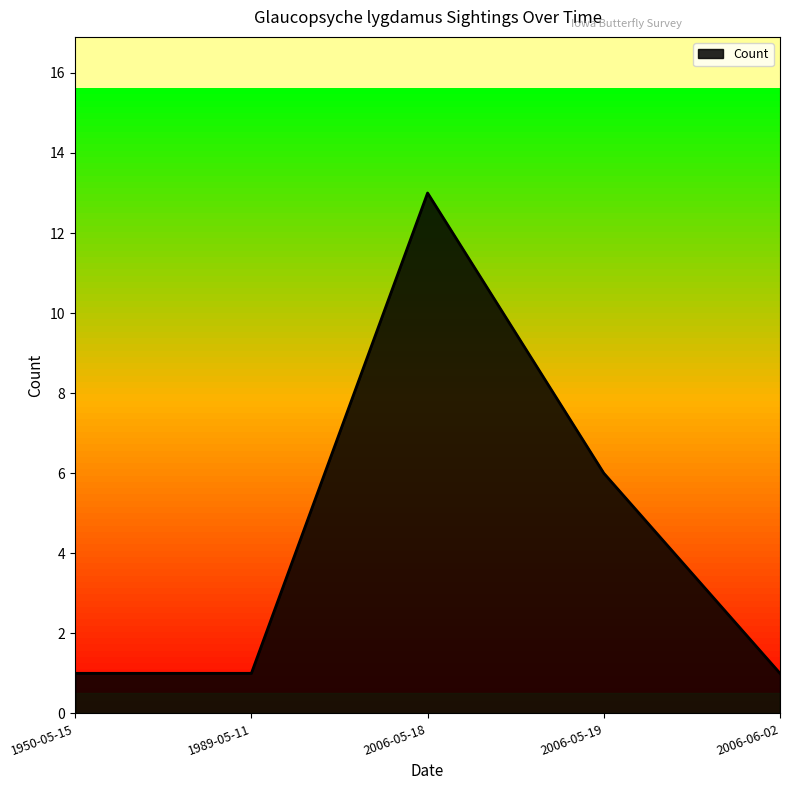

Count the values in the range 1 to 6.

4